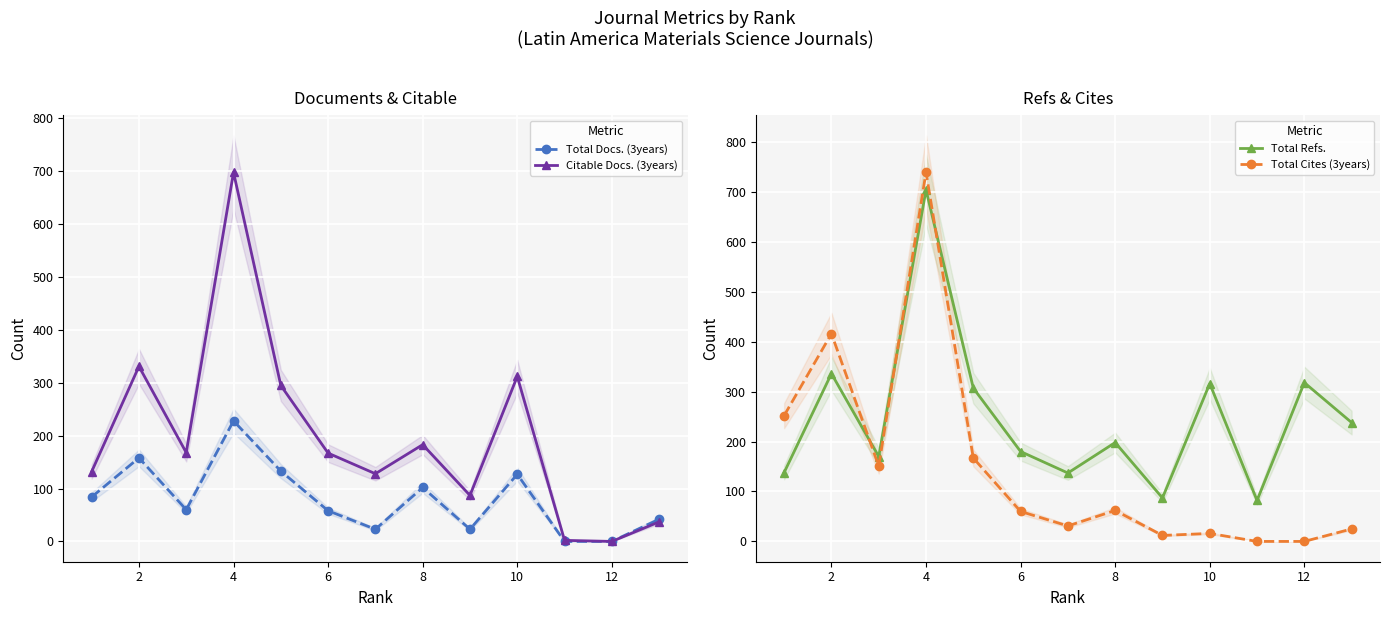

True or false: Total Docs. (3years) and Total Refs. intersect in this chart.

False